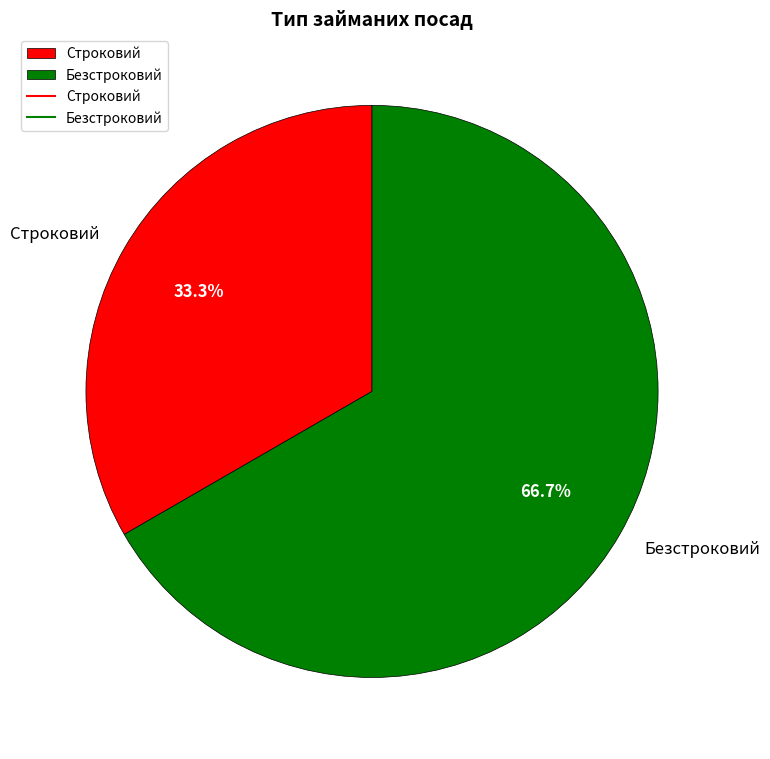

Does Строковий represent more than half of the total?

No